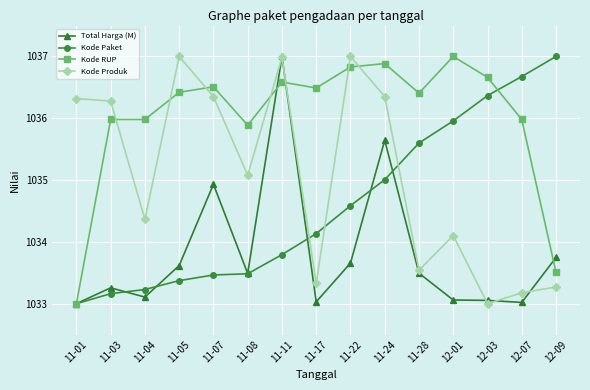

How many categories are shown in the chart?

15